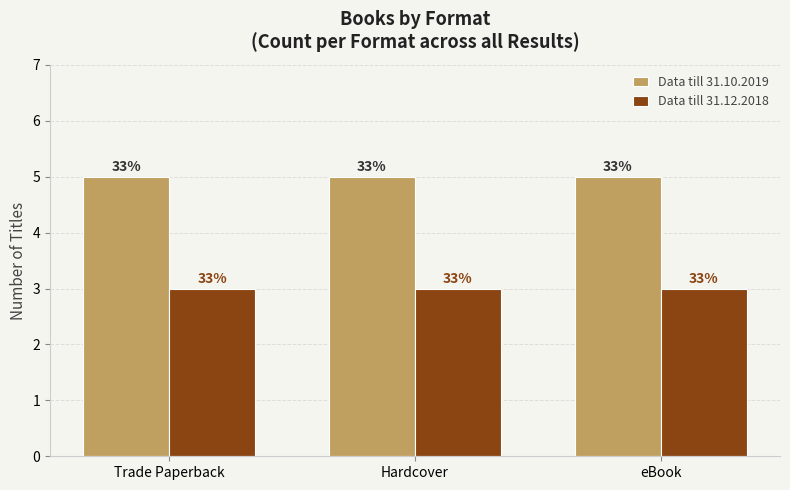

Between eBook and Trade Paperback, which is larger?

eBook